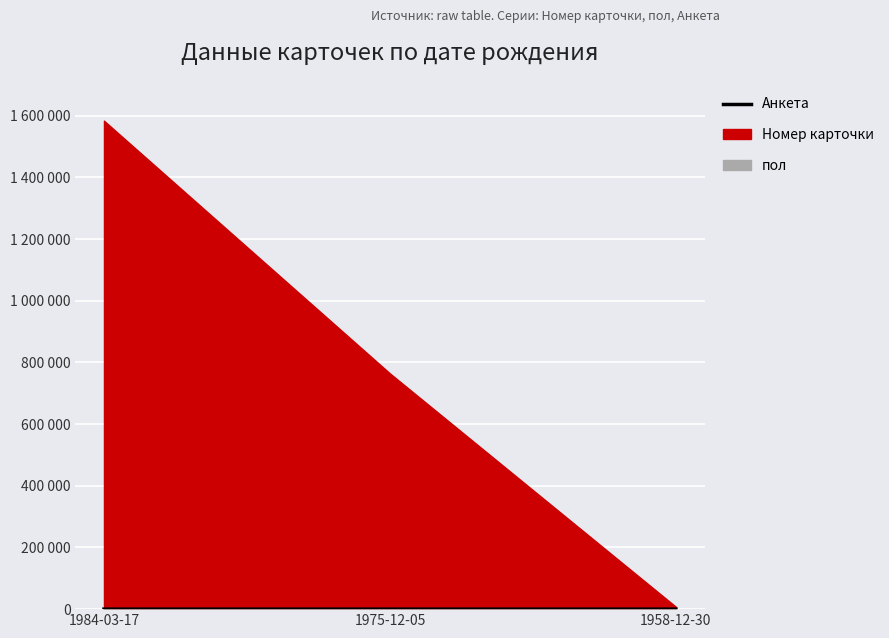

What is the difference between the maximum and minimum values?

1